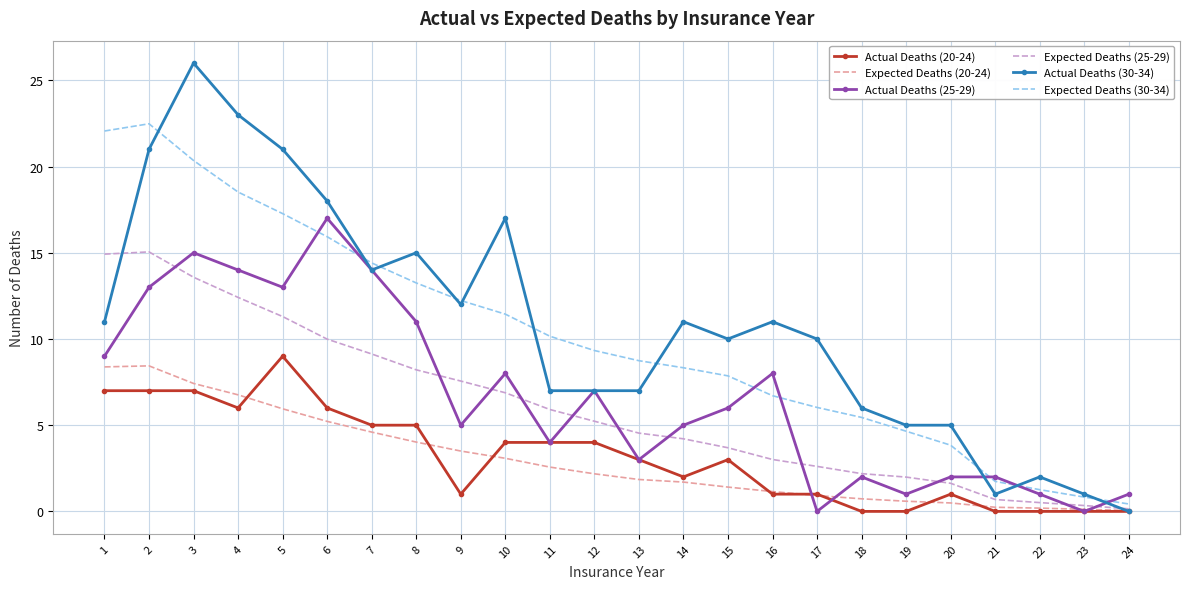

Count the number of categories in the chart.

24